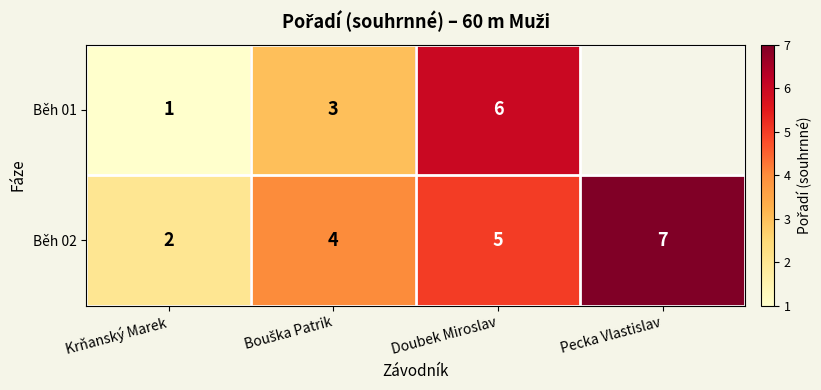

What is the difference between the maximum and second lowest values in the Běh 02 series?

3